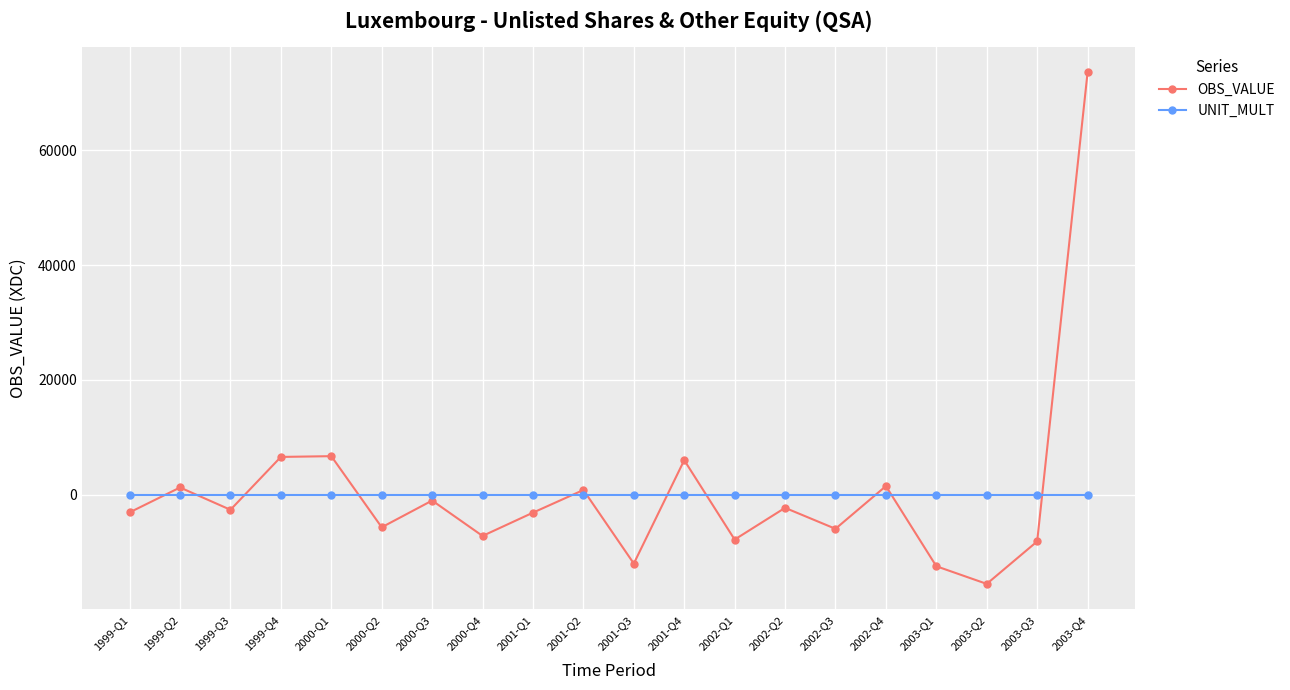

What position from the right is 2003-Q3?

2